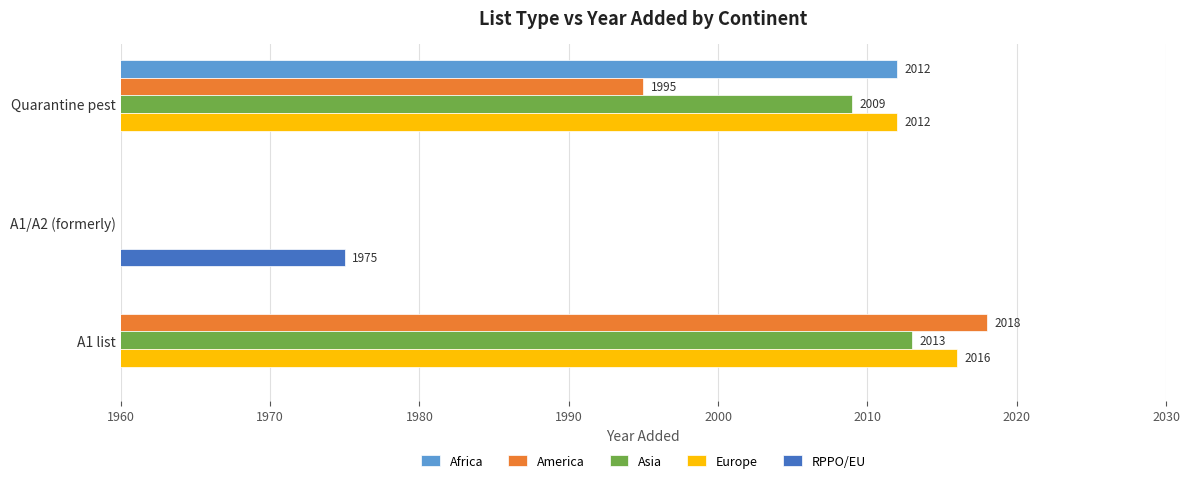

How many series are shown in this chart?

5